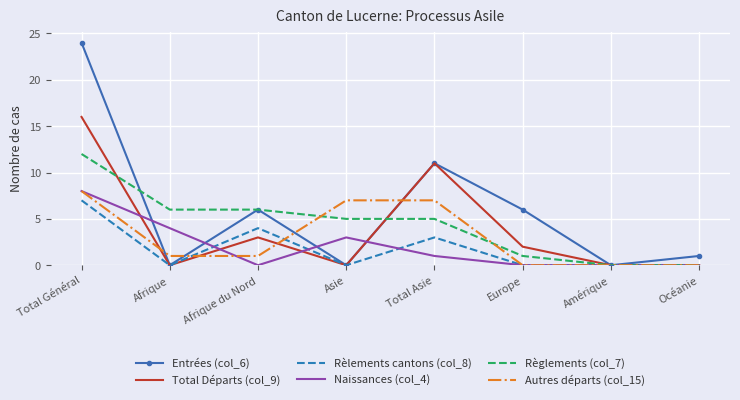

What is the total value across all series at Total Général?

75